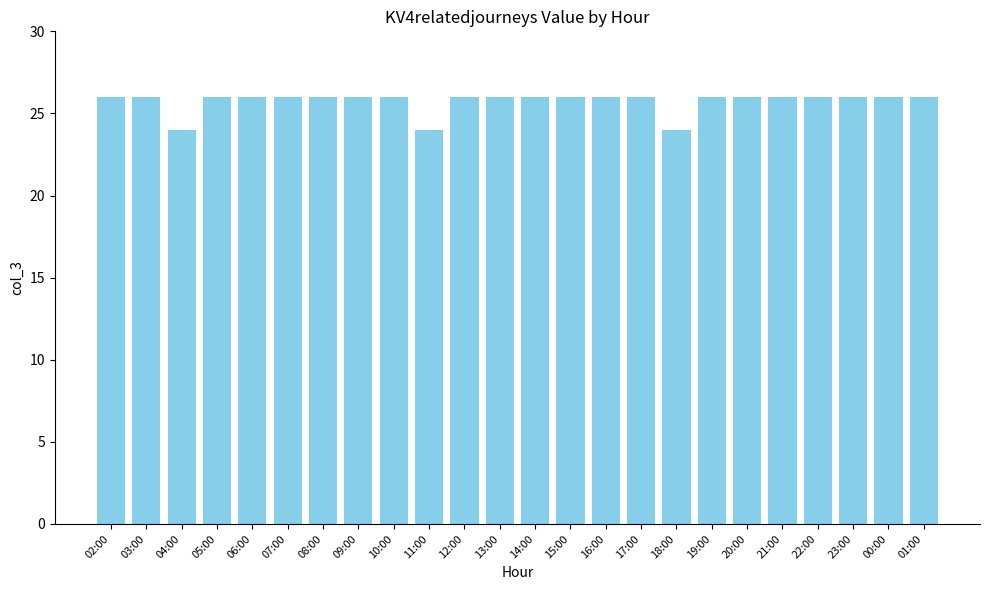

What is the greatest value displayed?

26